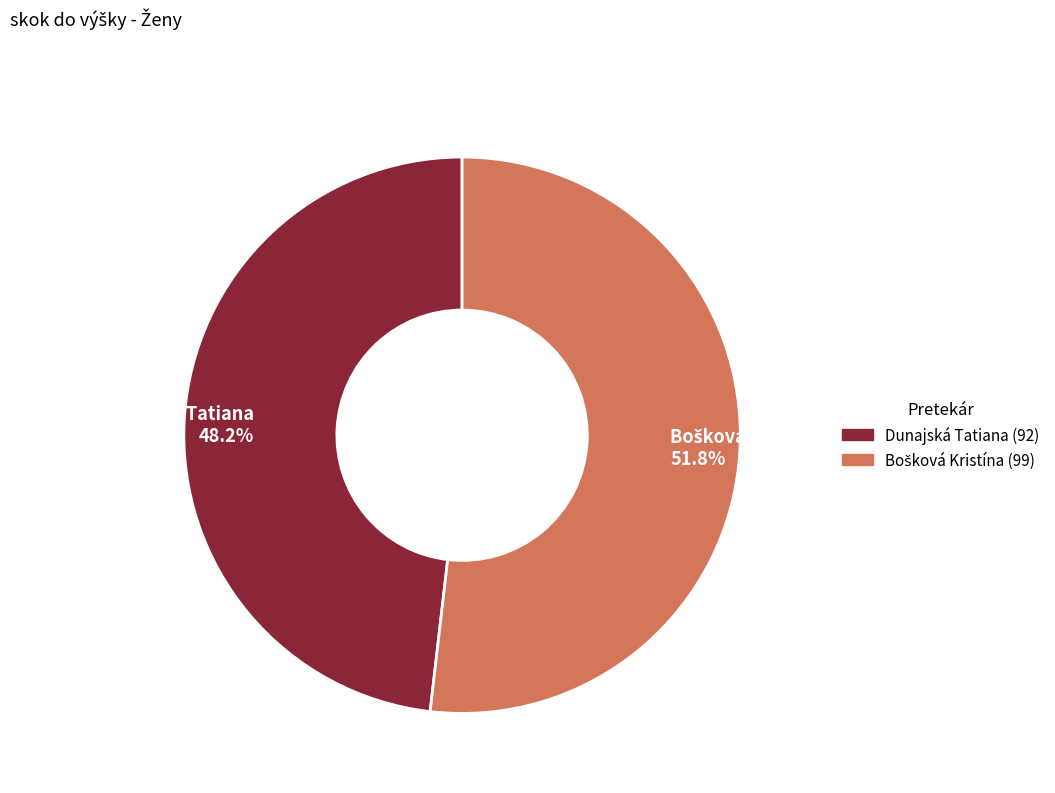

Count the number of slices in the pie.

2